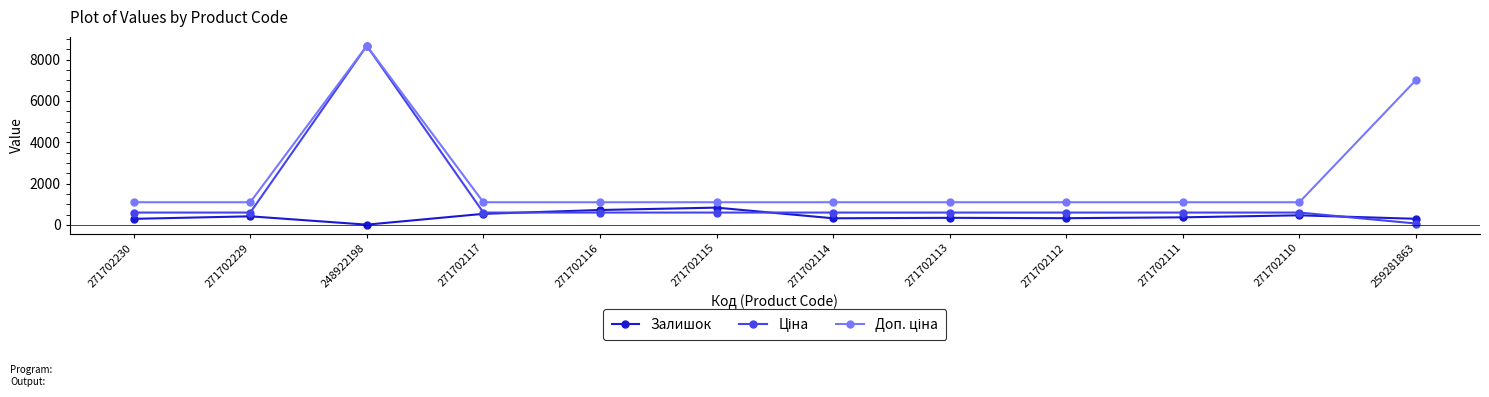

True or false: Залишок has a value of 328.0 at 271702112.

True